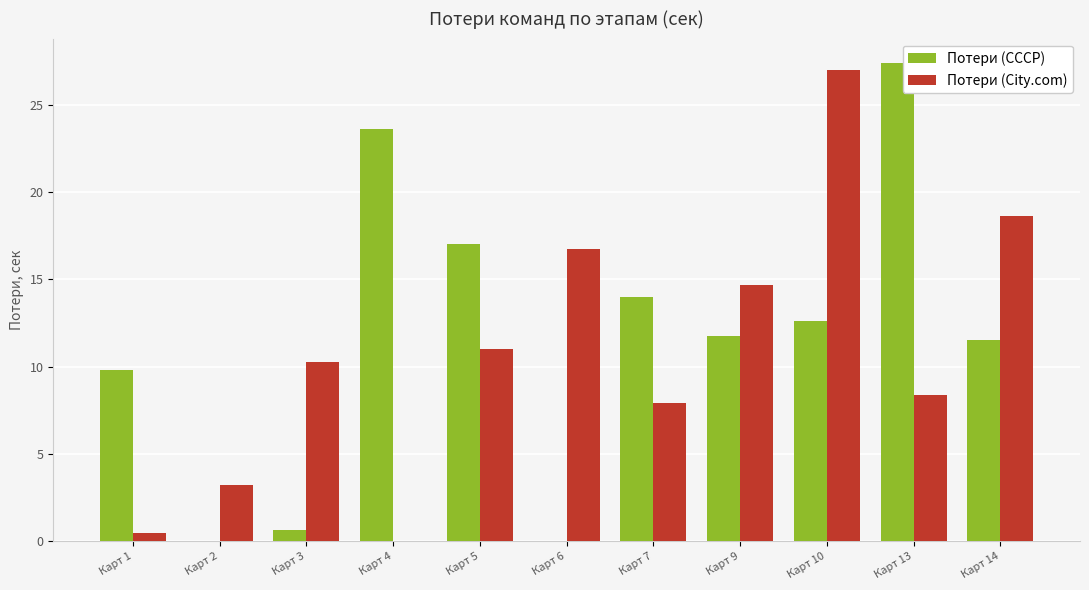

What is the maximum value shown in the chart?

27.4